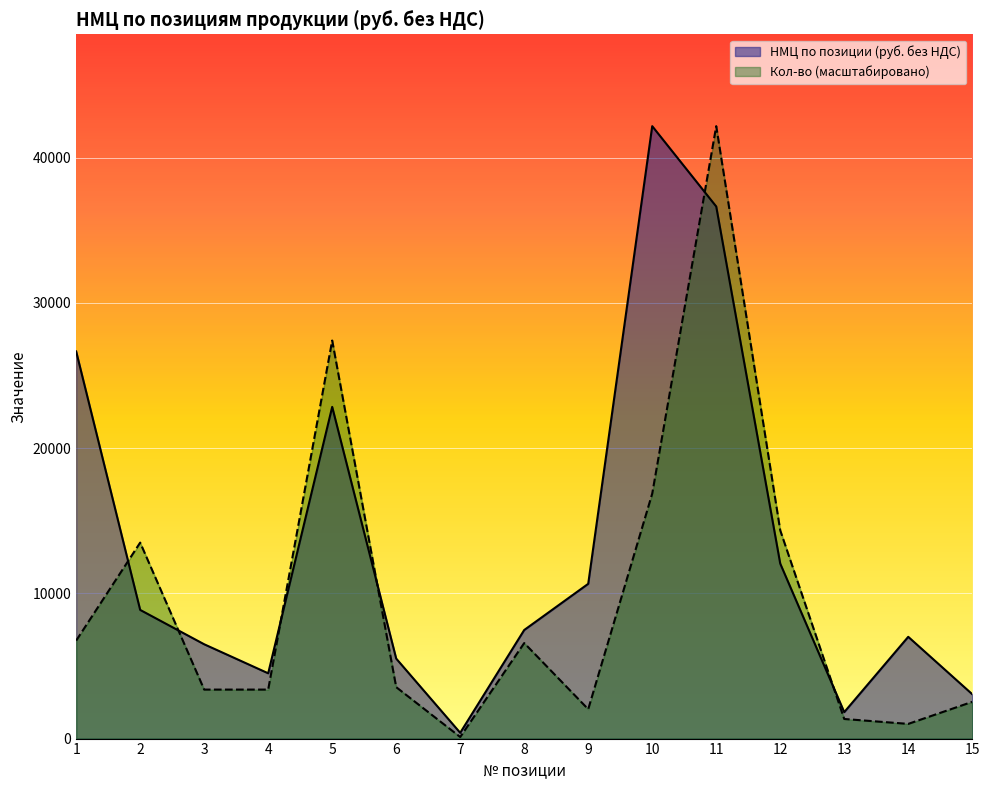

Reading left to right, transcribe all the data shown in this chart.

НМЦ по позиции (руб. без НДС): 1=26656.0	2=8859.2	3=6494.0	4=4495.2	5=22837.8	6=5507.4	7=398.1	8=7475.5	9=10655.8	10=42166.0	11=36635.0	12=12047.9	13=1821.1	14=7006.6	15=3055.2
Кол-во: 1=6746.6	2=13493.1	3=3373.3	4=3373.3	5=27407.9	6=3541.1	7=109.6	8=6577.9	9=2024.0	10=16866.4	11=42166.0	12=14336.4	13=1349.3	14=1012.0	15=2530.0